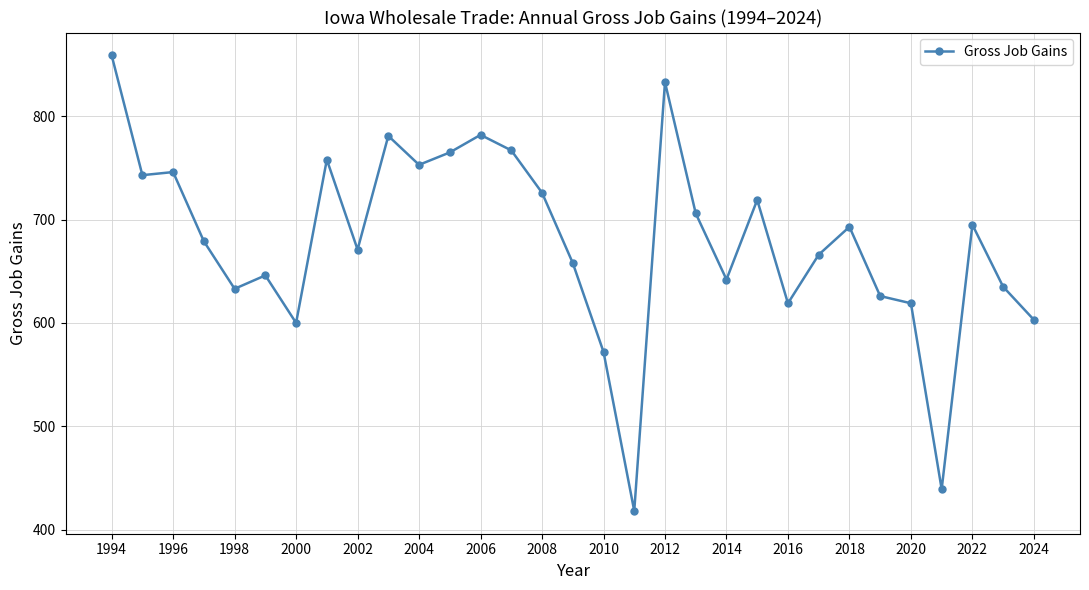

True or false: the data has more than 2 interior local peaks.

True